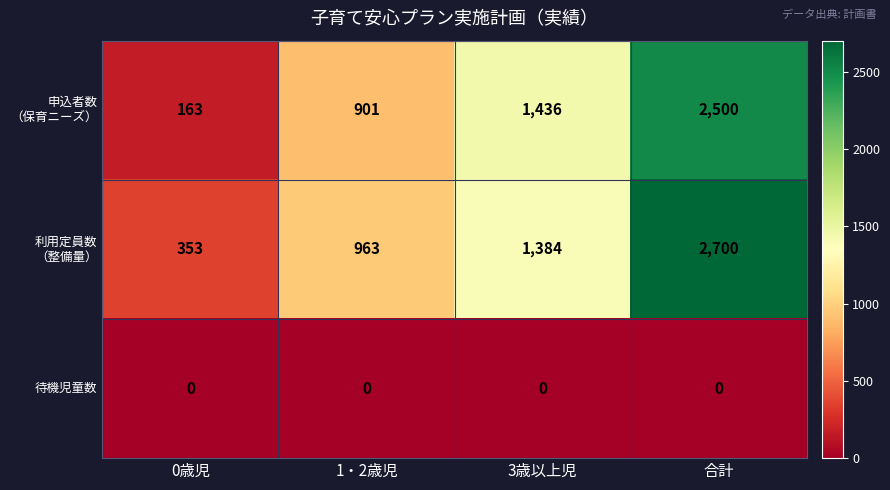

What is the greatest value displayed?

2700